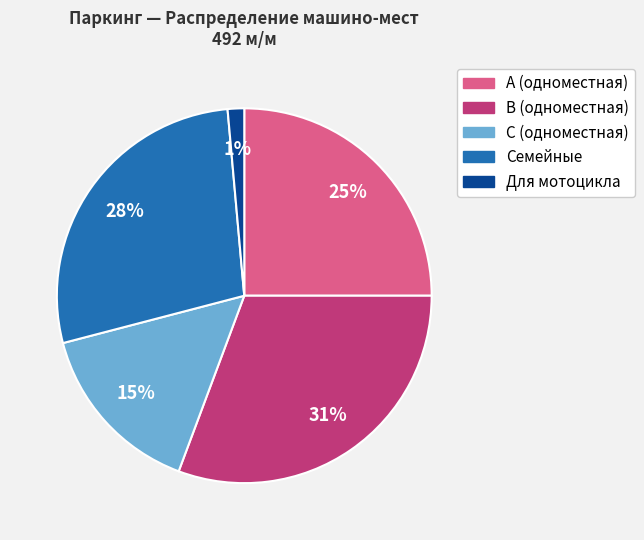

How many segments does this pie chart have?

5